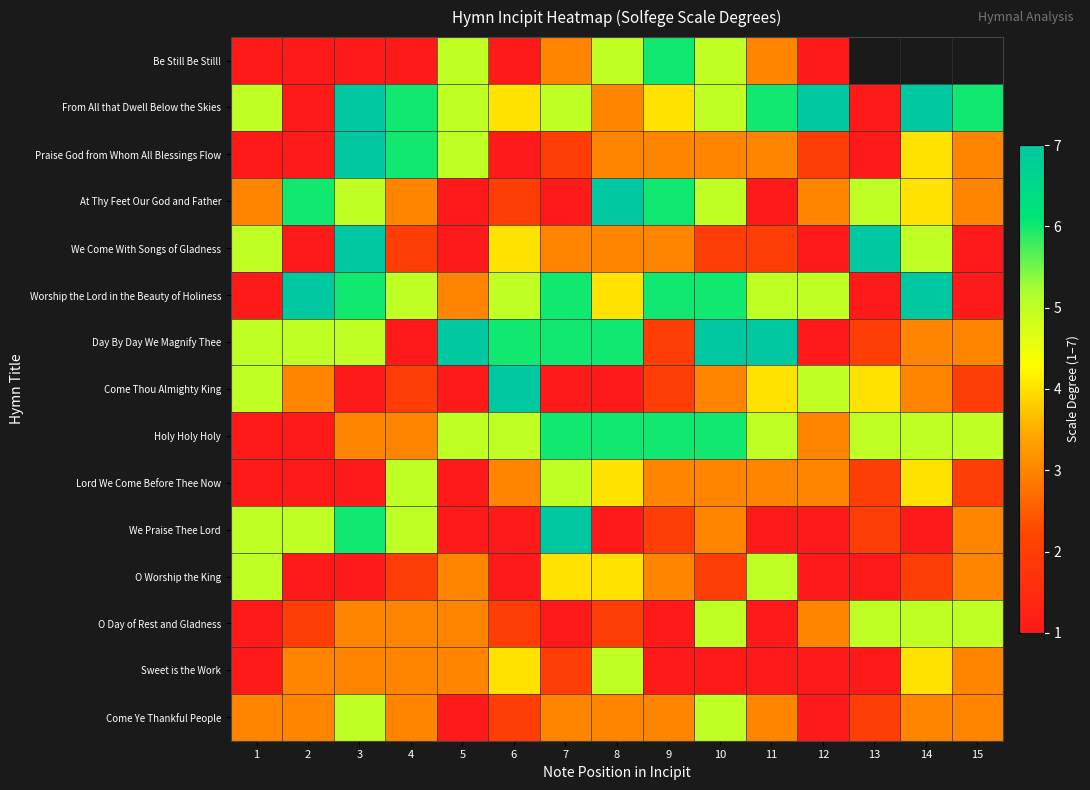

True or false: Praise God from Whom All Blessings Flow has a value of 3.0 at 8.

True